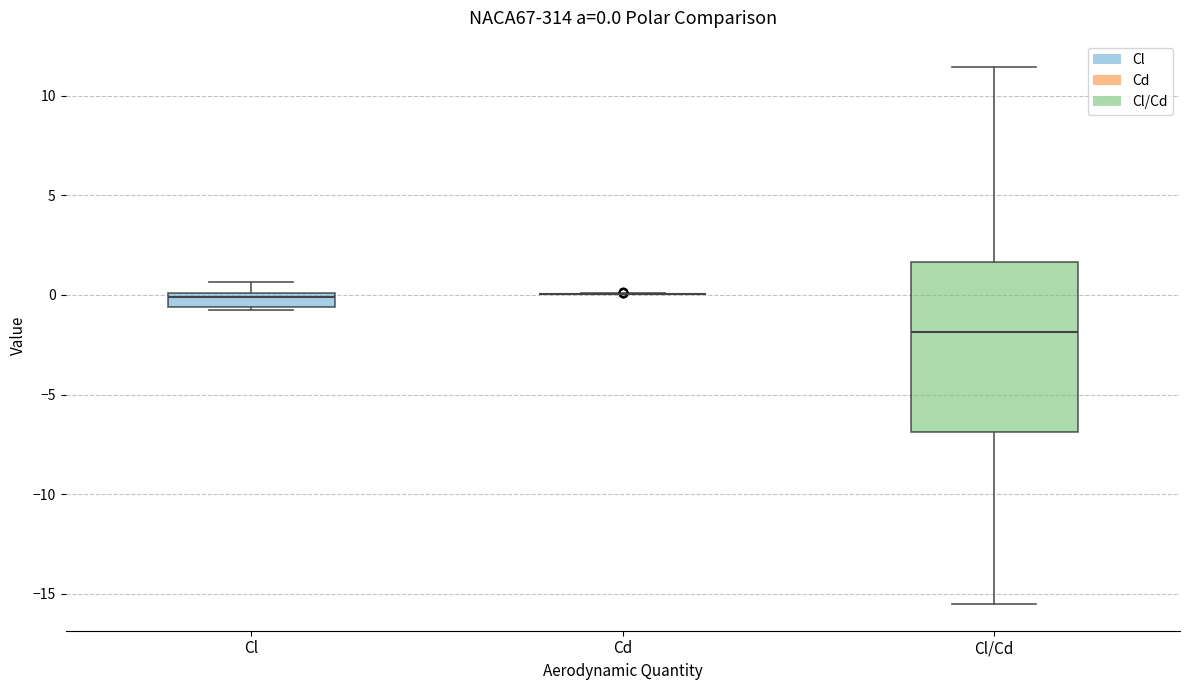

Which box is the tallest, from its lower edge to its upper edge?

Cl/Cd